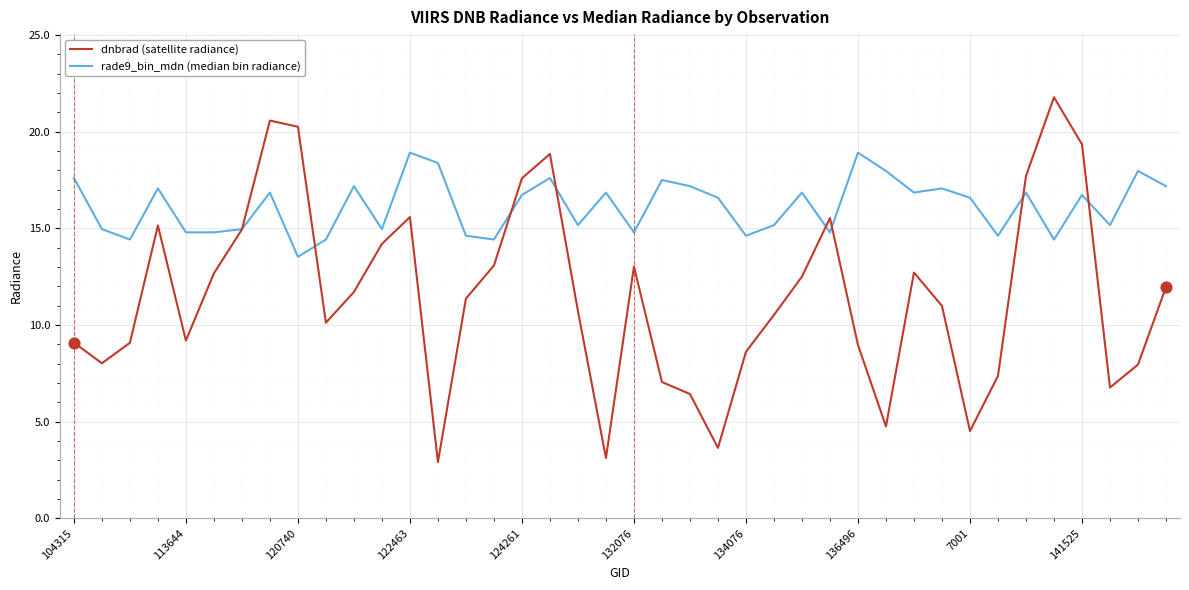

Which series has the largest total across all categories?

rade9_bin_mdn (median bin radiance)